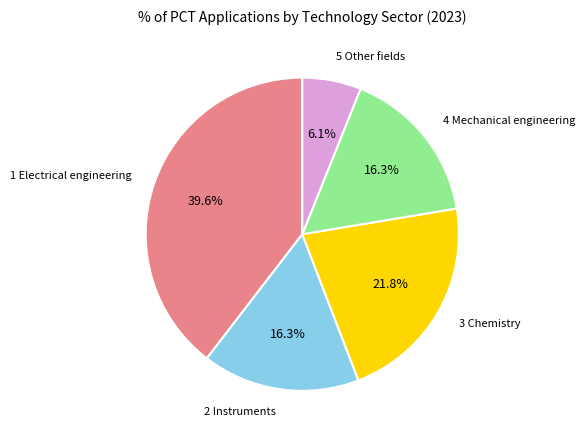

Do 3 Chemistry and 2 Instruments together represent more than half of the pie?

No